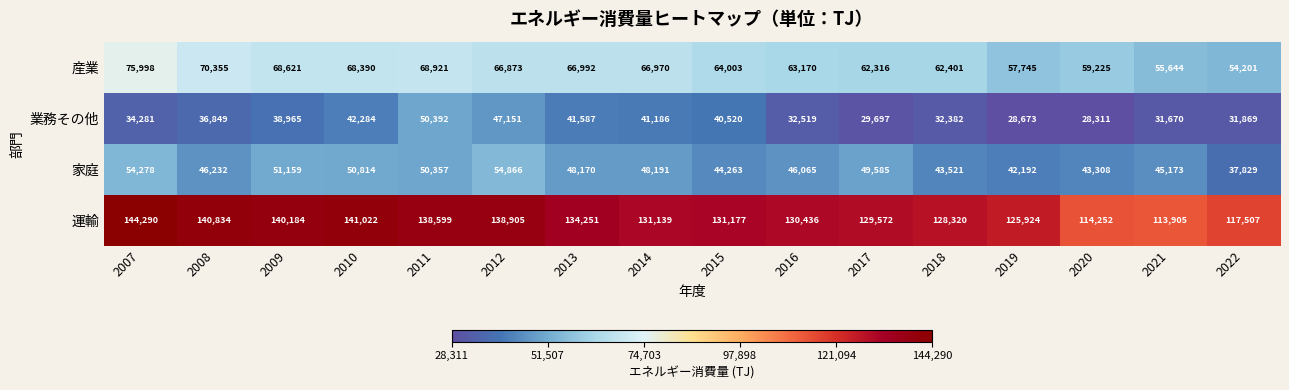

What is the maximum value shown in the chart?

144290